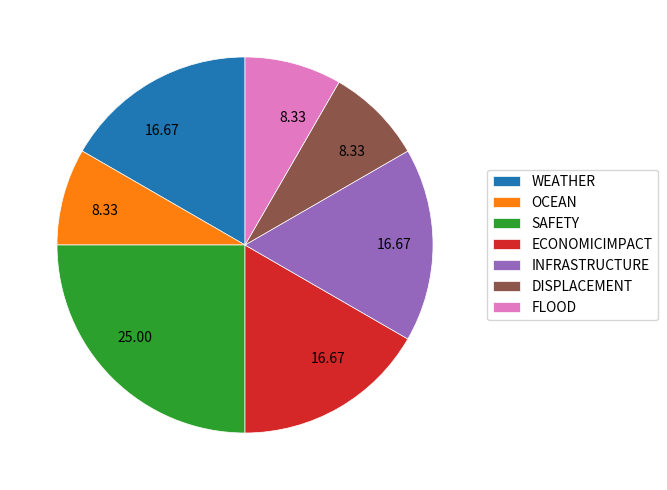

Combined, do ECONOMICIMPACT and WEATHER account for over 50%?

No